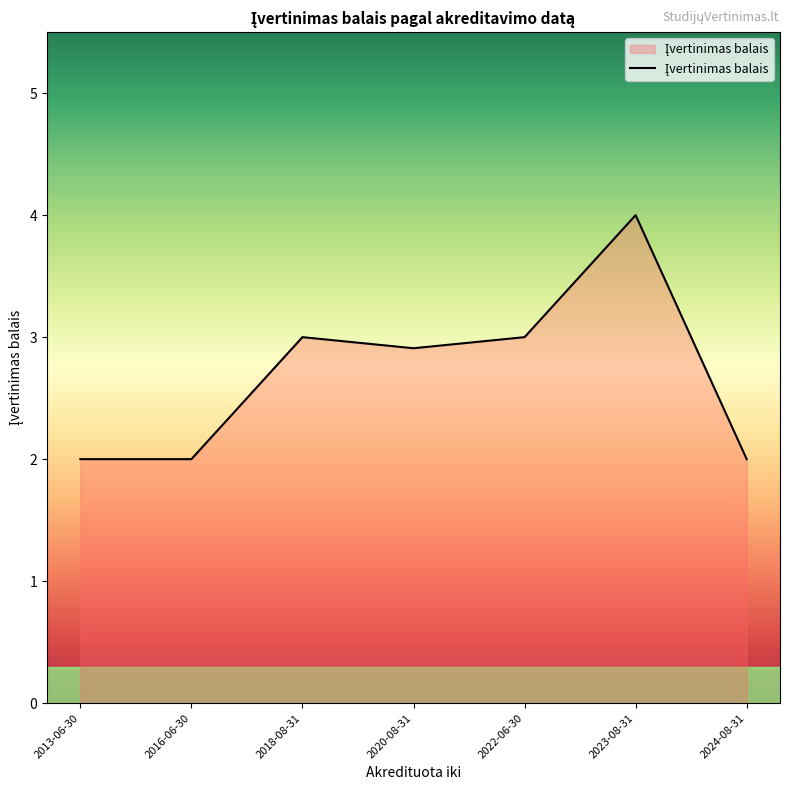

The value at 2024-08-31 is 2.0. True or false?

True